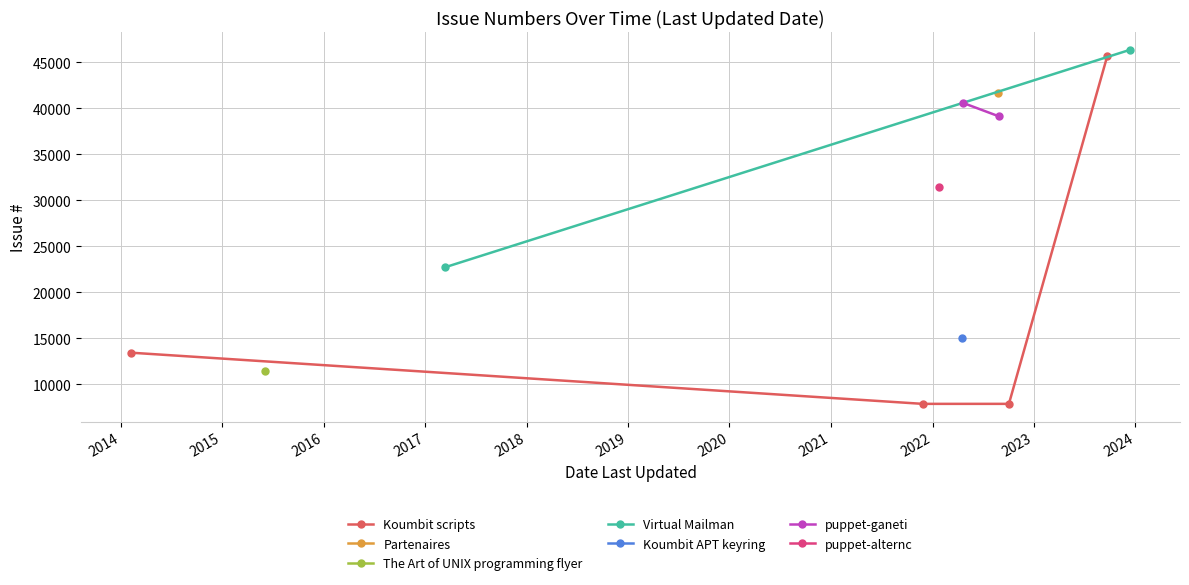

At which label is the value closest to 27100?

2022-01-23